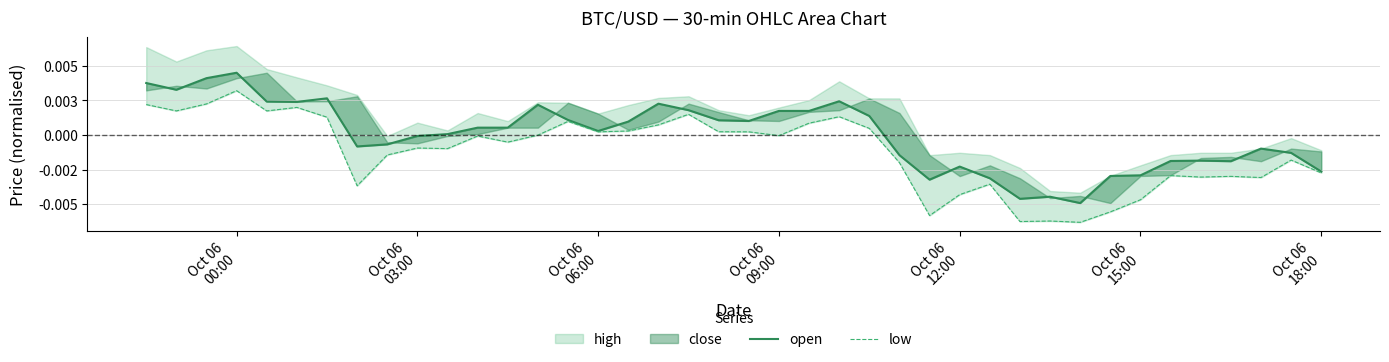

How many data points in low are less than 0?

23